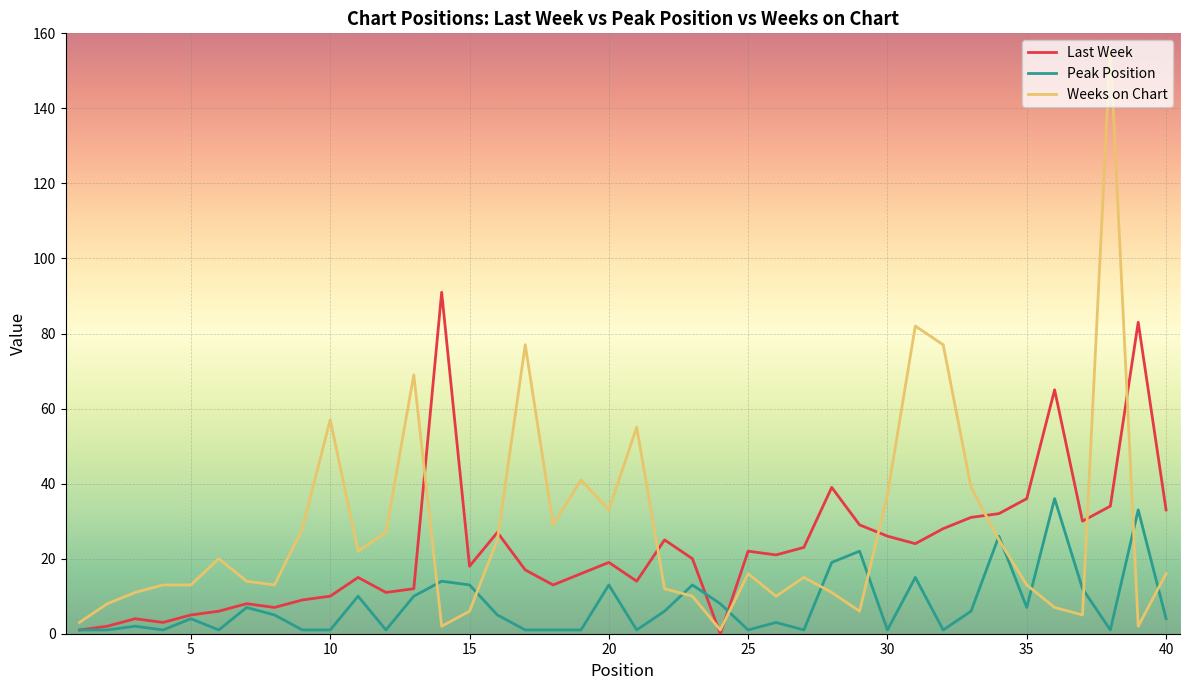

What is the greatest value displayed?

156